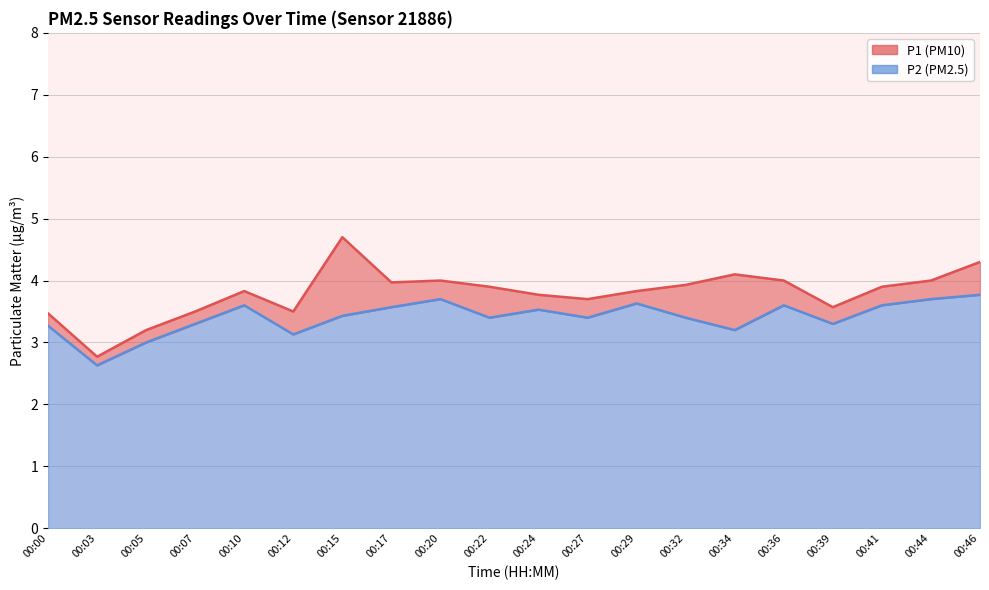

Which has a higher value, 00:34 or 00:27?

00:34